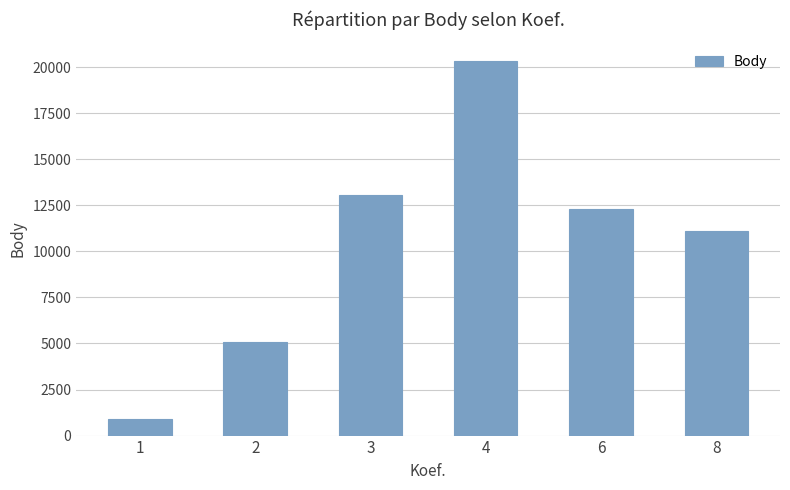

How many data points are less than 12283?

3